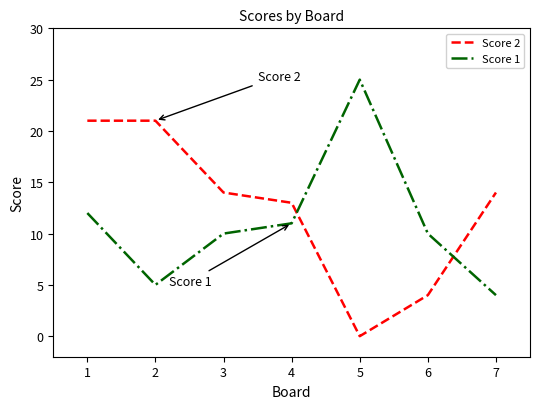

Reading right to left, extract all data points from this chart.

Score 2: 14	4	0	13	14	21	21
Score 1: 4	10	25	11	10	5	12